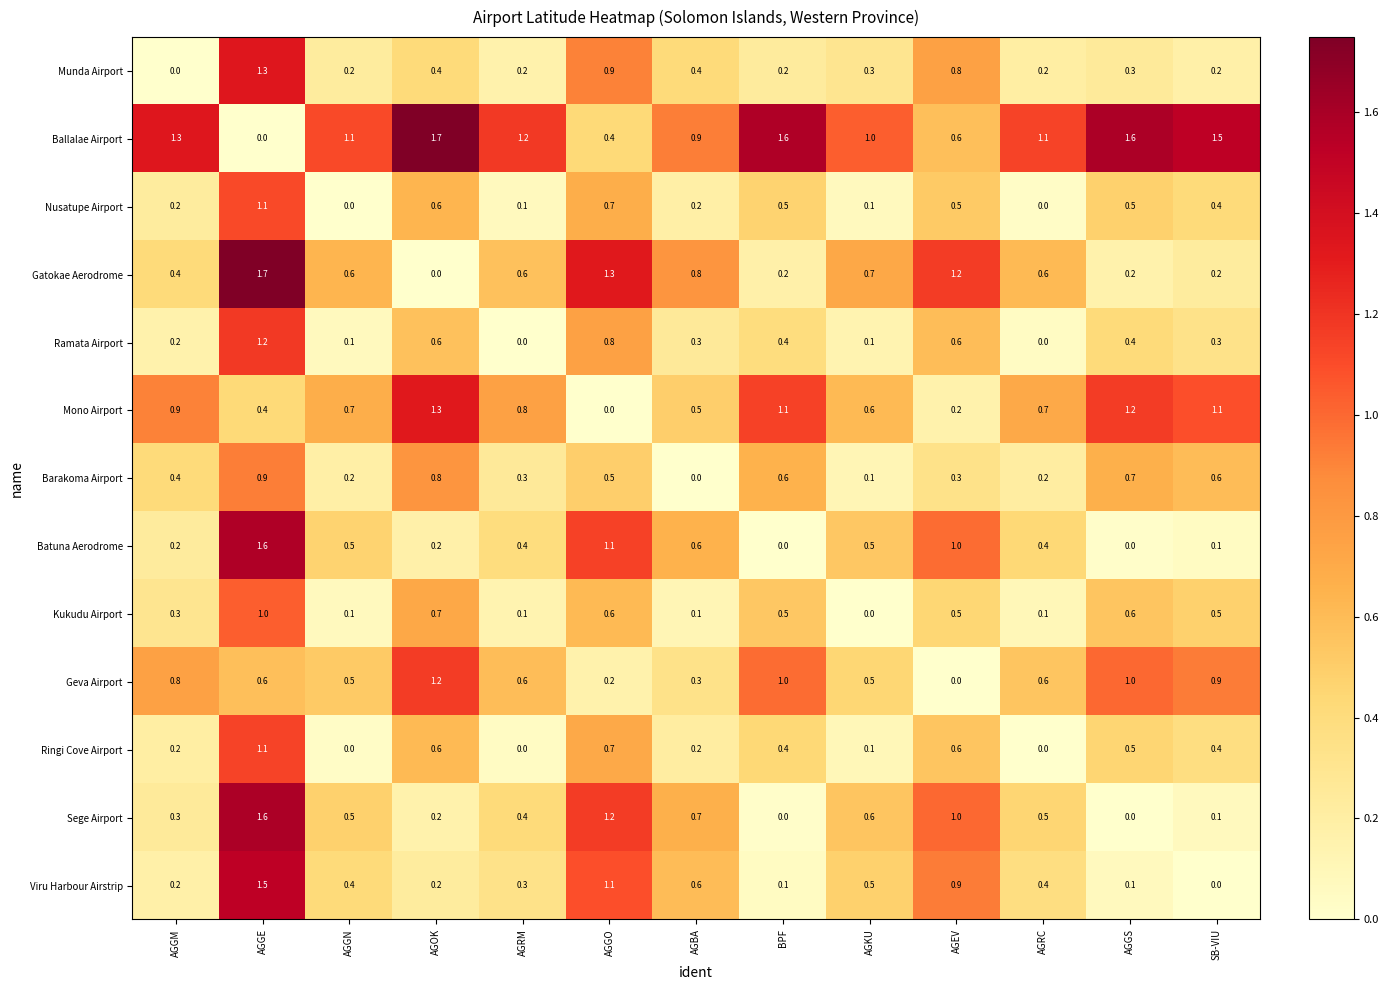

Is it true that Batuna Aerodrome equals 0.0 at BPF?

True